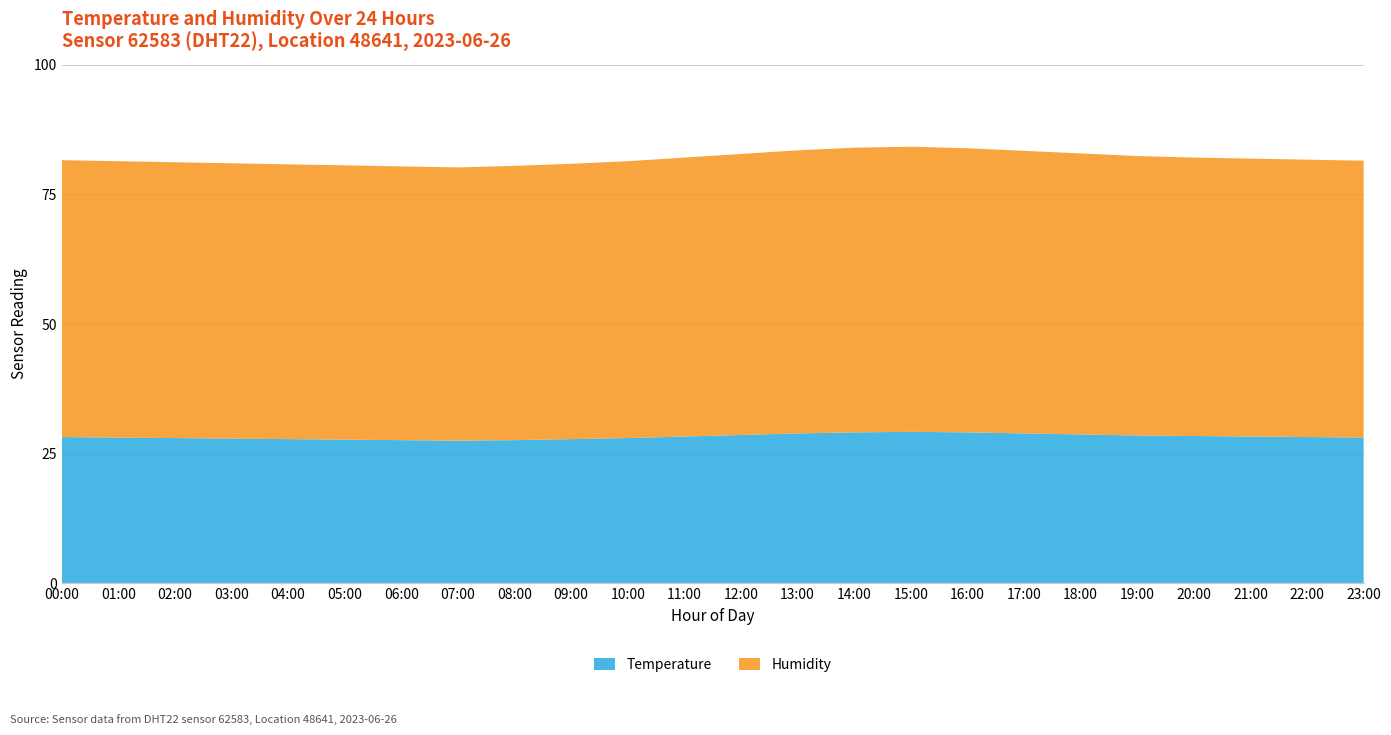

Reading left to right, transcribe all the data shown in this chart.

Temperature: 28.2	28.1	28.0	27.9	27.8	27.7	27.6	27.5	27.6	27.8	28.0	28.3	28.6	28.9	29.1	29.2	29.1	28.9	28.7	28.5	28.4	28.3	28.2	28.1
Humidity: 53.4	53.3	53.2	53.1	53.0	52.9	52.8	52.7	52.9	53.1	53.4	53.8	54.2	54.6	54.9	55.0	54.8	54.5	54.2	53.9	53.7	53.6	53.5	53.4